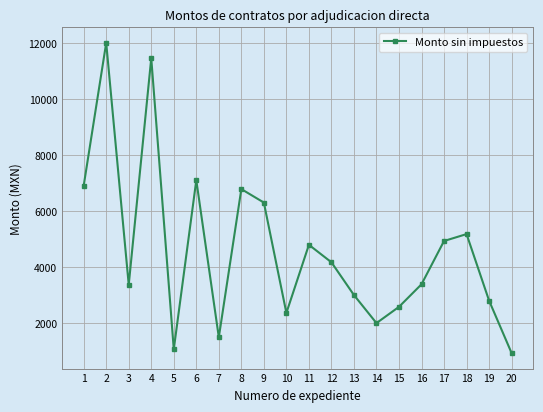

How many lines are shown in the chart?

1